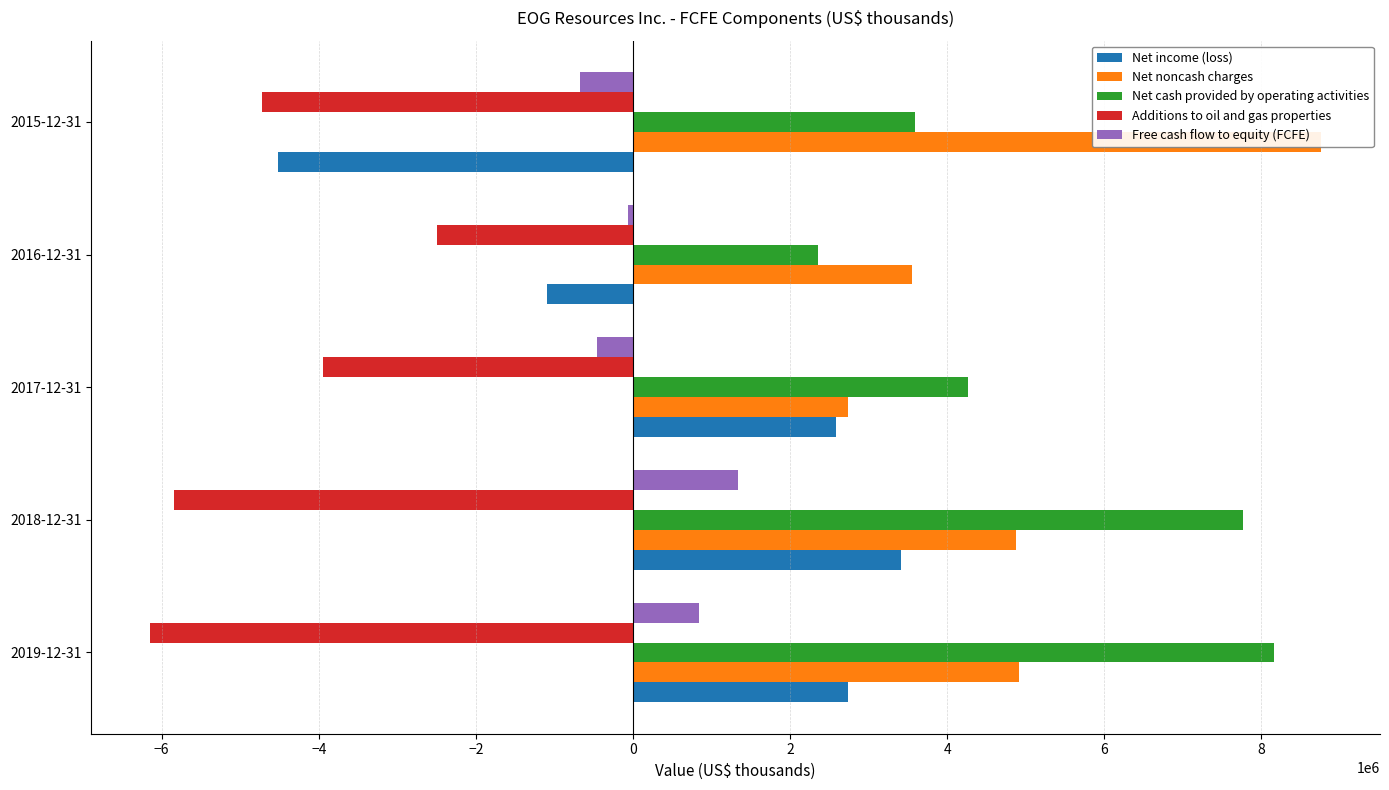

The Net income (loss) series shows -4524515 at 2015-12-31. True or false?

True